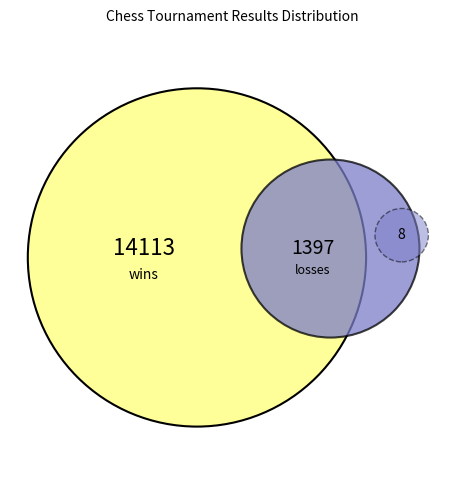

True or false: s 0 accounts for 1% of the total.

False